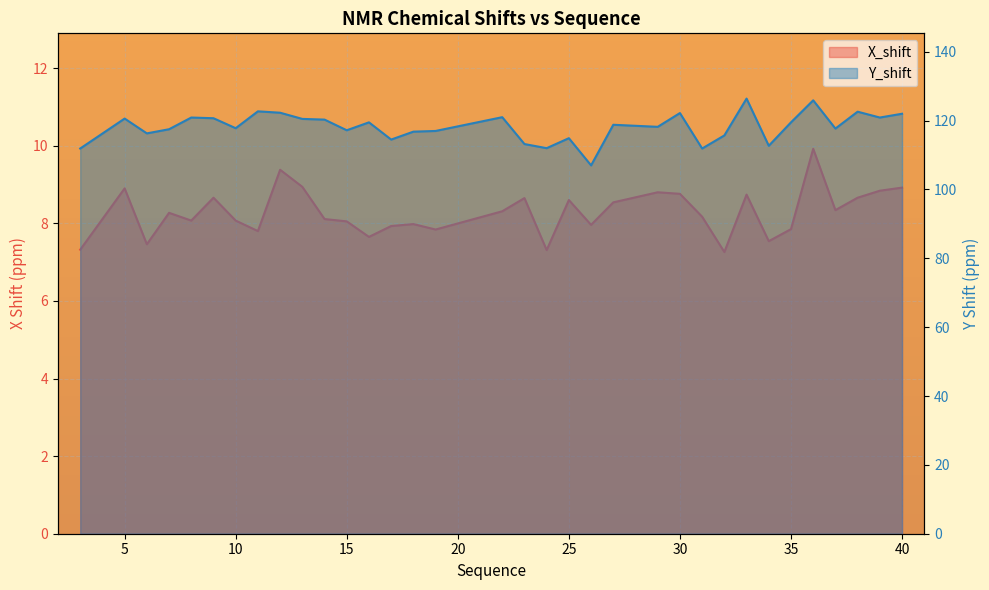

Which series has the largest range (max minus min)?

Y_shift